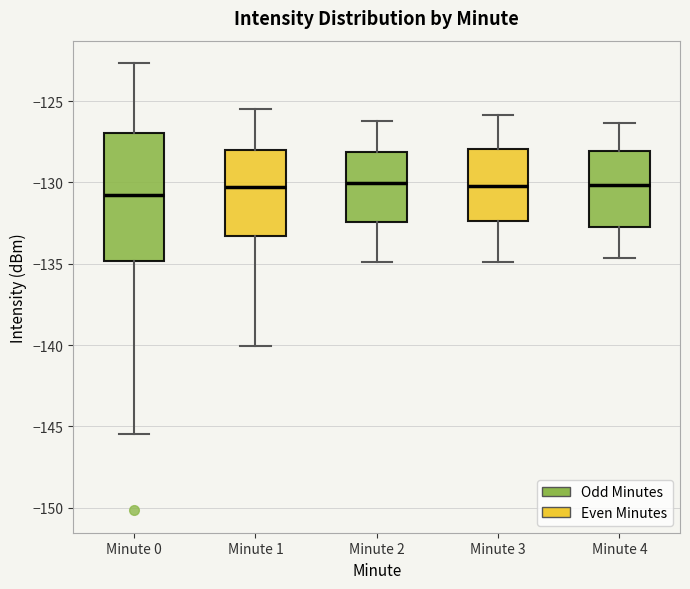

Which box is the tallest, from its lower edge to its upper edge?

Minute 0